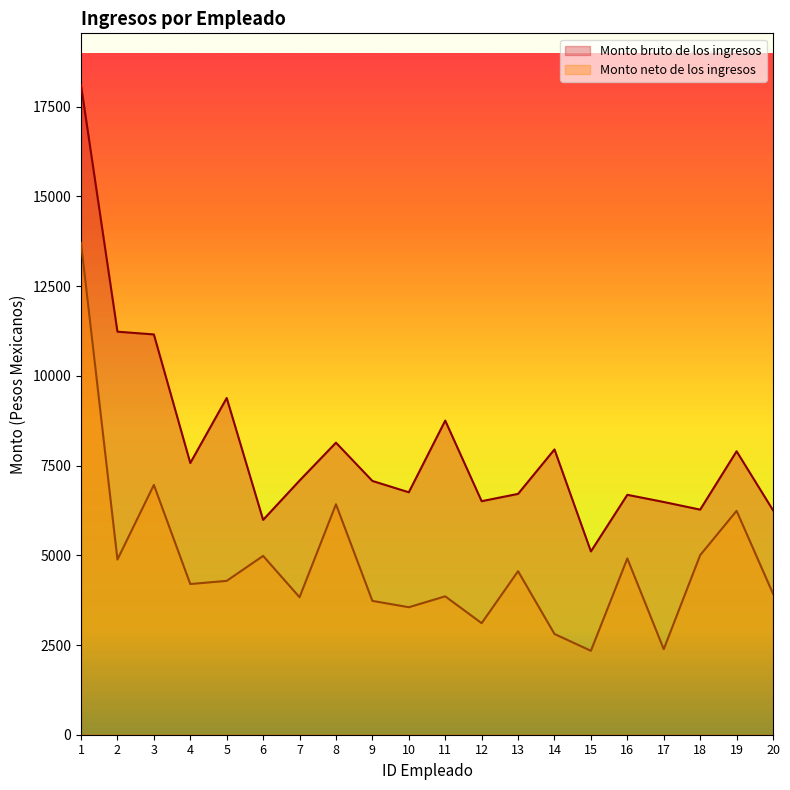

What is the value of the Monto neto de los ingresos point at the 18th from the left?

5003.4